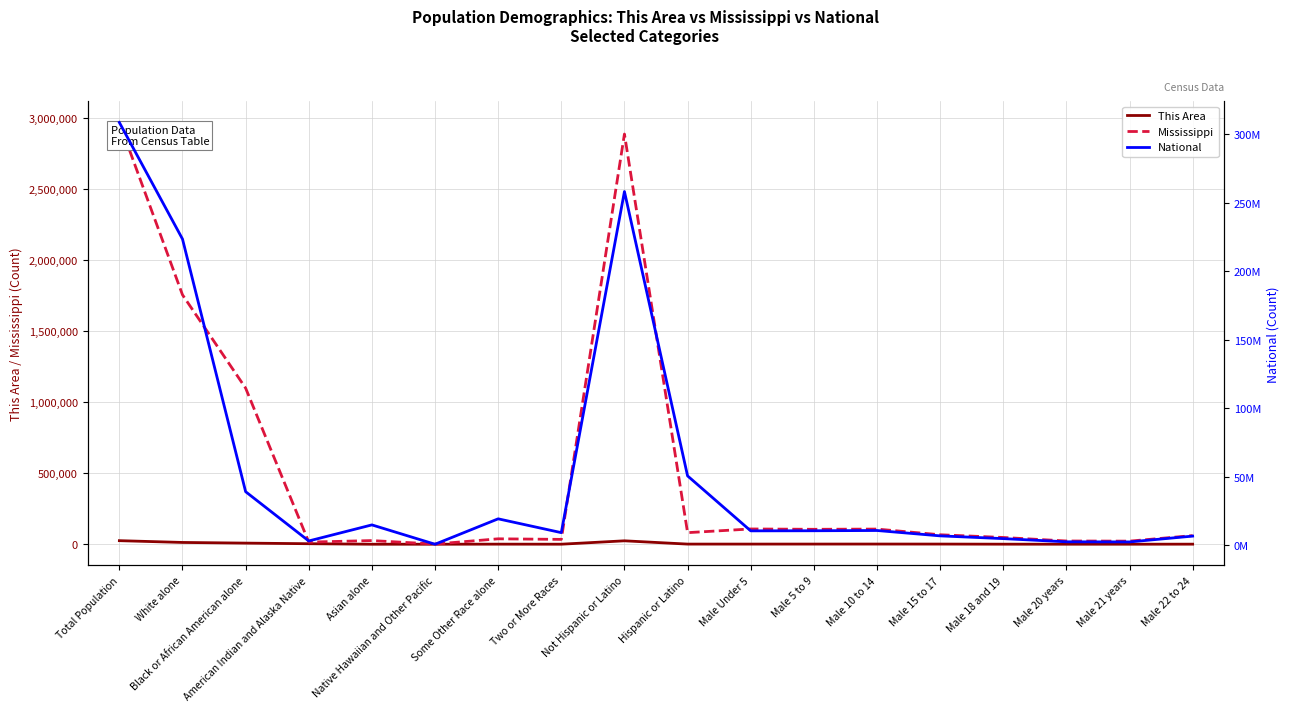

What is the spread (max minus min) of values at Two or More Races?

9008825